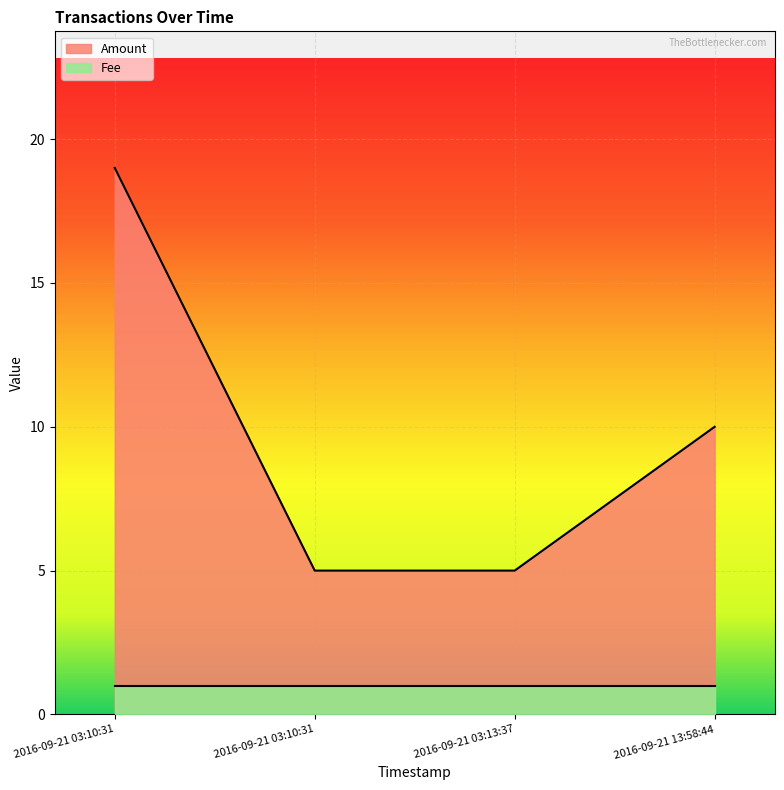

List the labels in order of value, largest first.

2016-09-21 03:10:31, 2016-09-21 13:58:44, 2016-09-21 03:10:31, 2016-09-21 03:13:37